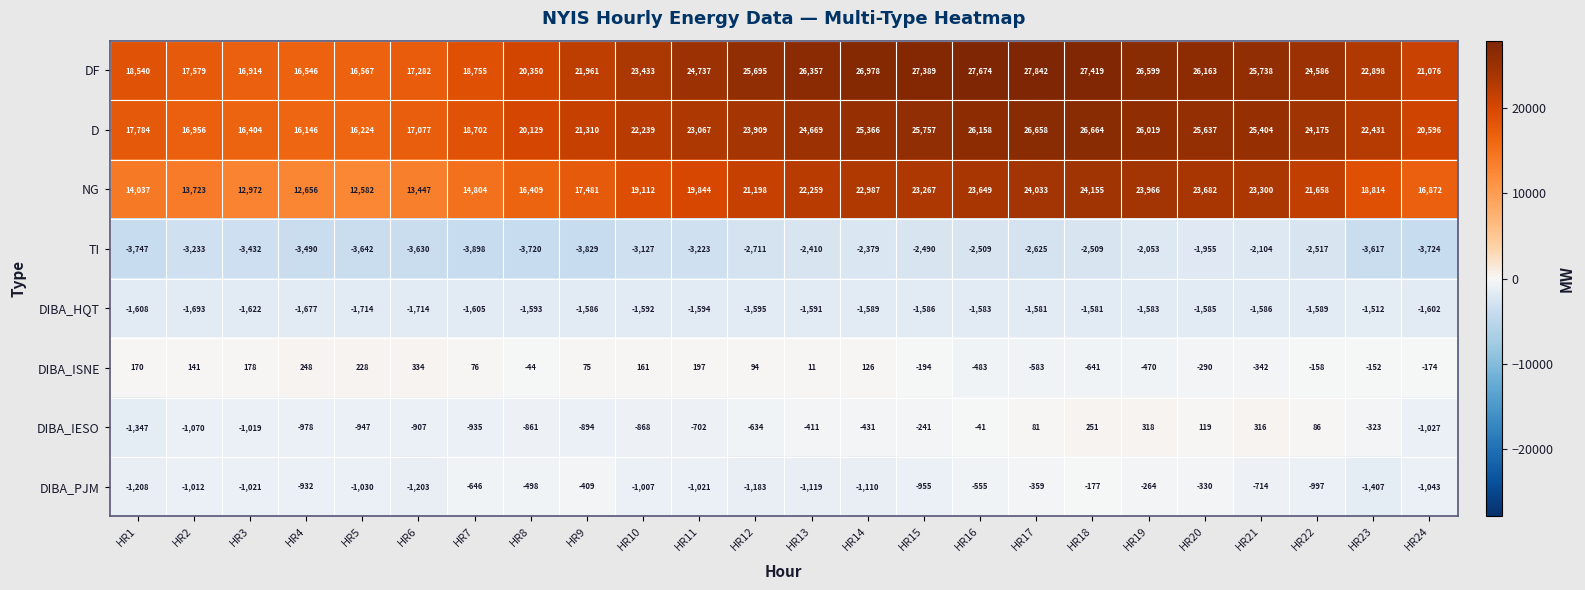

What is the difference between the second highest and minimum values in the D series?

10512